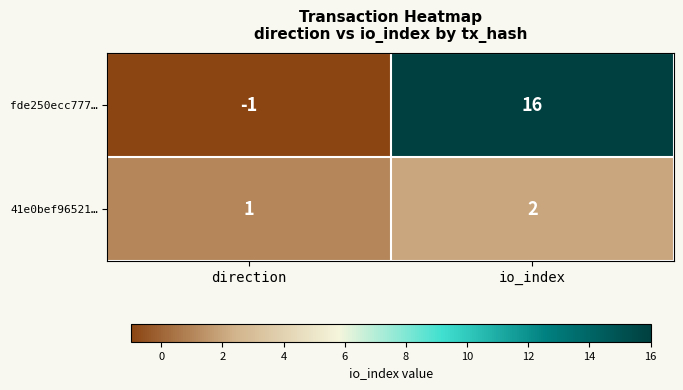

At which label is 41e0bef96521… closest to 1?

direction